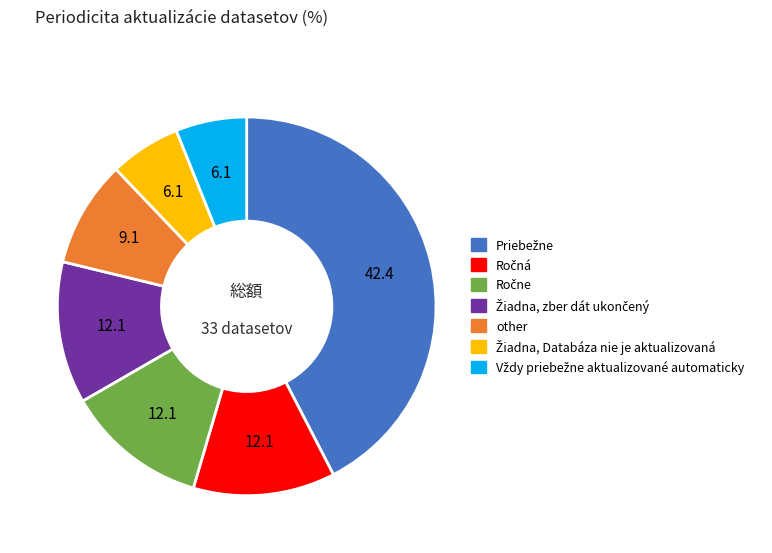

Is there any slice that represents more than half of the pie?

No